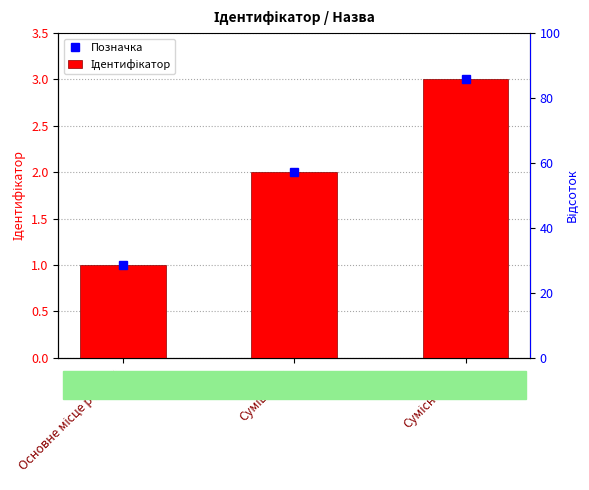

What is the label of the 1st bar from the right?

Сумісництво